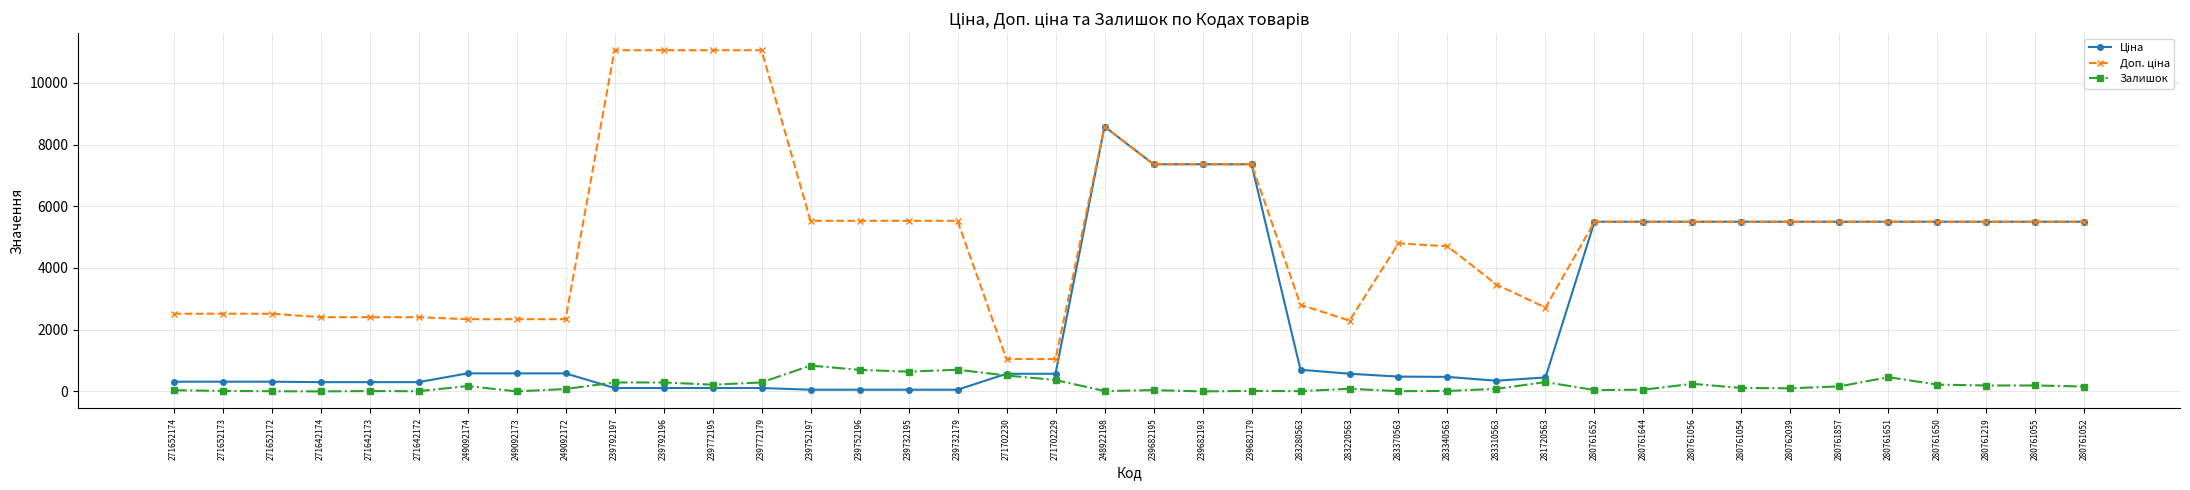

True or false: Залишок has more than 1 points higher than both neighbors.

True